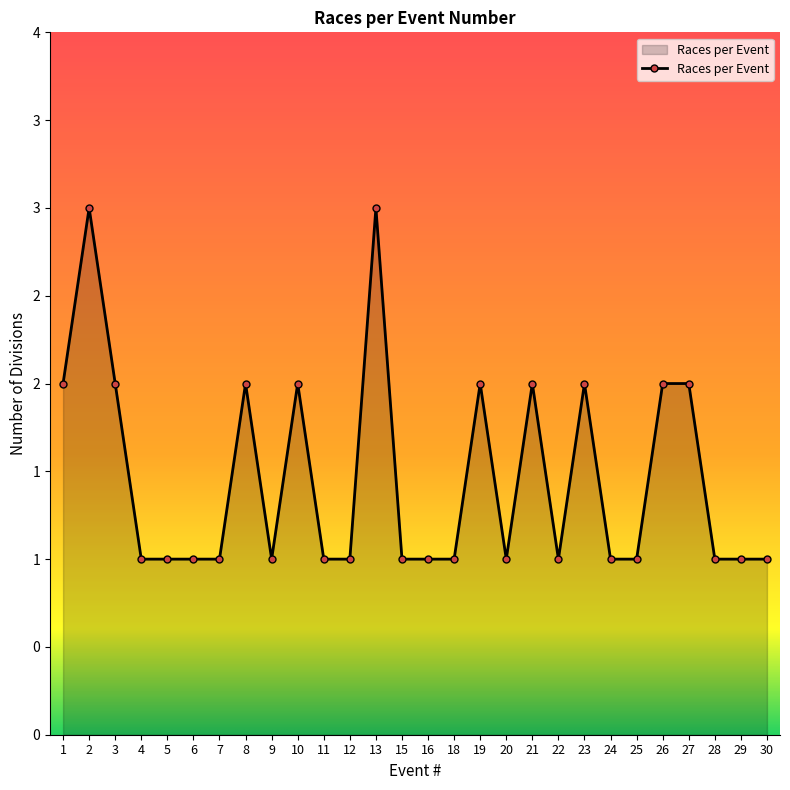

What is the average value?

1